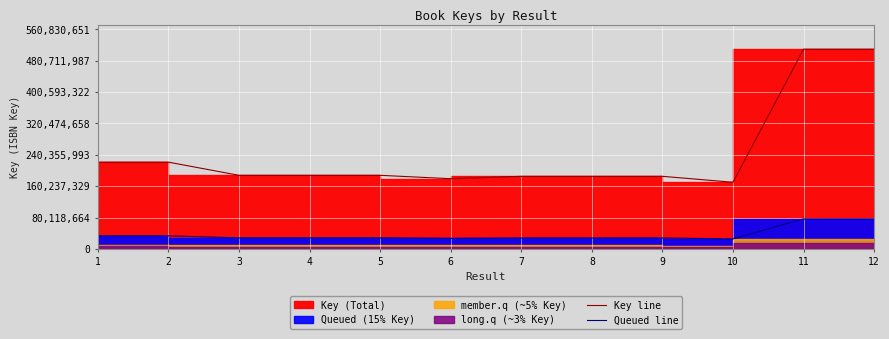

Does the chart display data point markers on the line(s)?

No